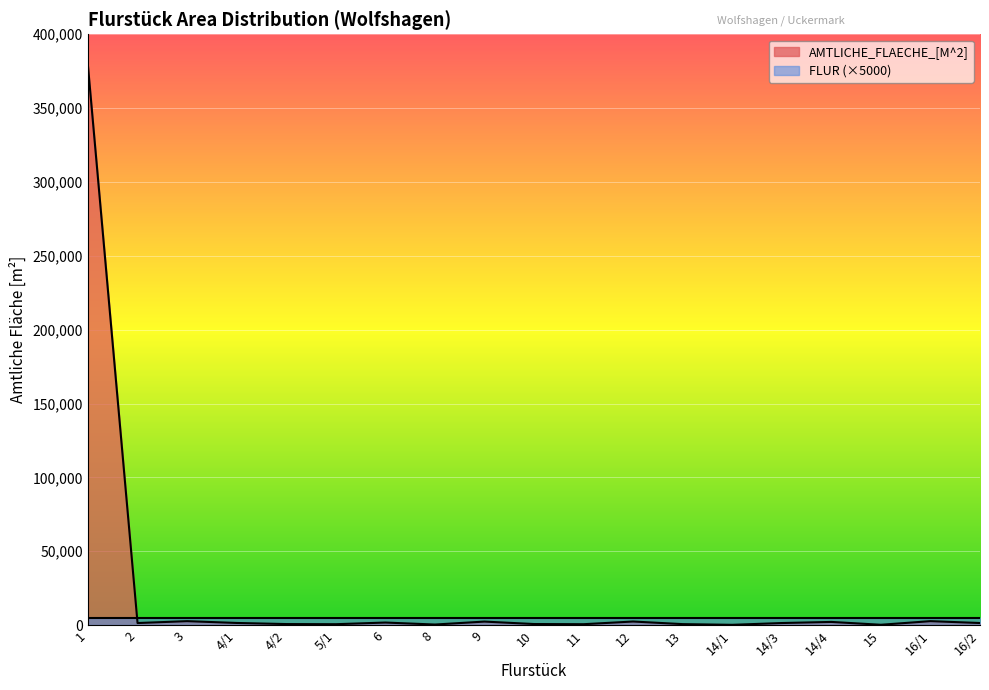

Between 14/4 and 4/1, which is larger?

14/4